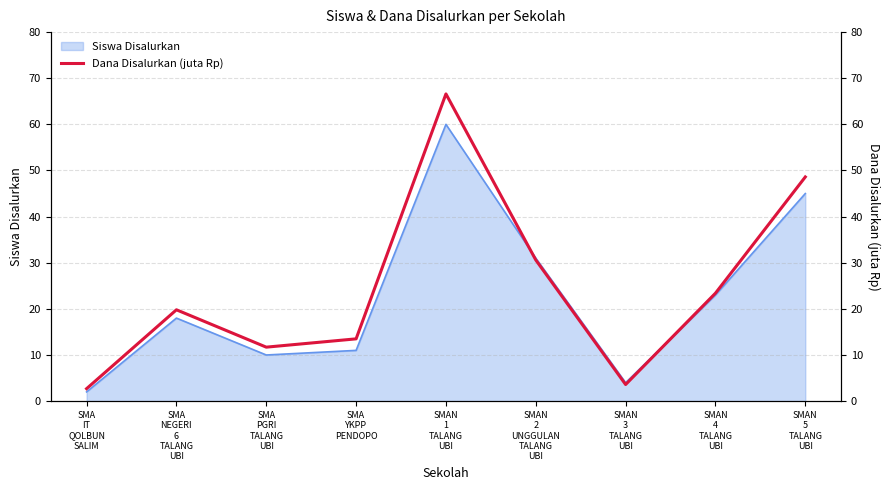

What is the highest value of the Siswa Disalurkan series?

60